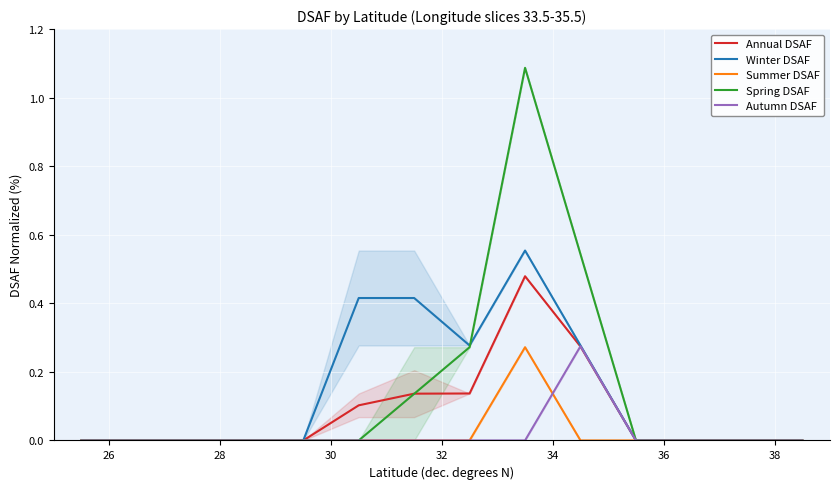

Which series has the largest total across all categories?

Spring DSAF